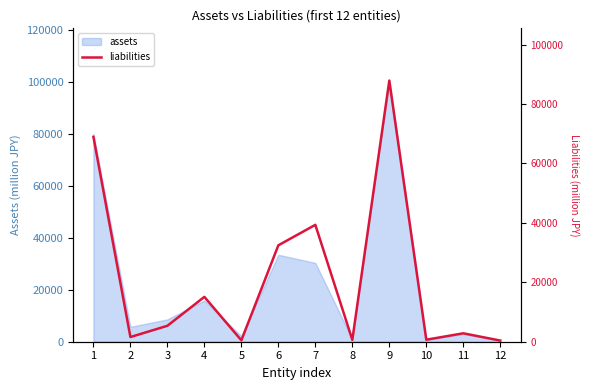

Reading left to right, list all the values displayed in this chart.

1=68950	2=1574	3=5364	4=15094	5=470	6=32447	7=39334	8=629	9=87885	10=676	11=2832	12=395